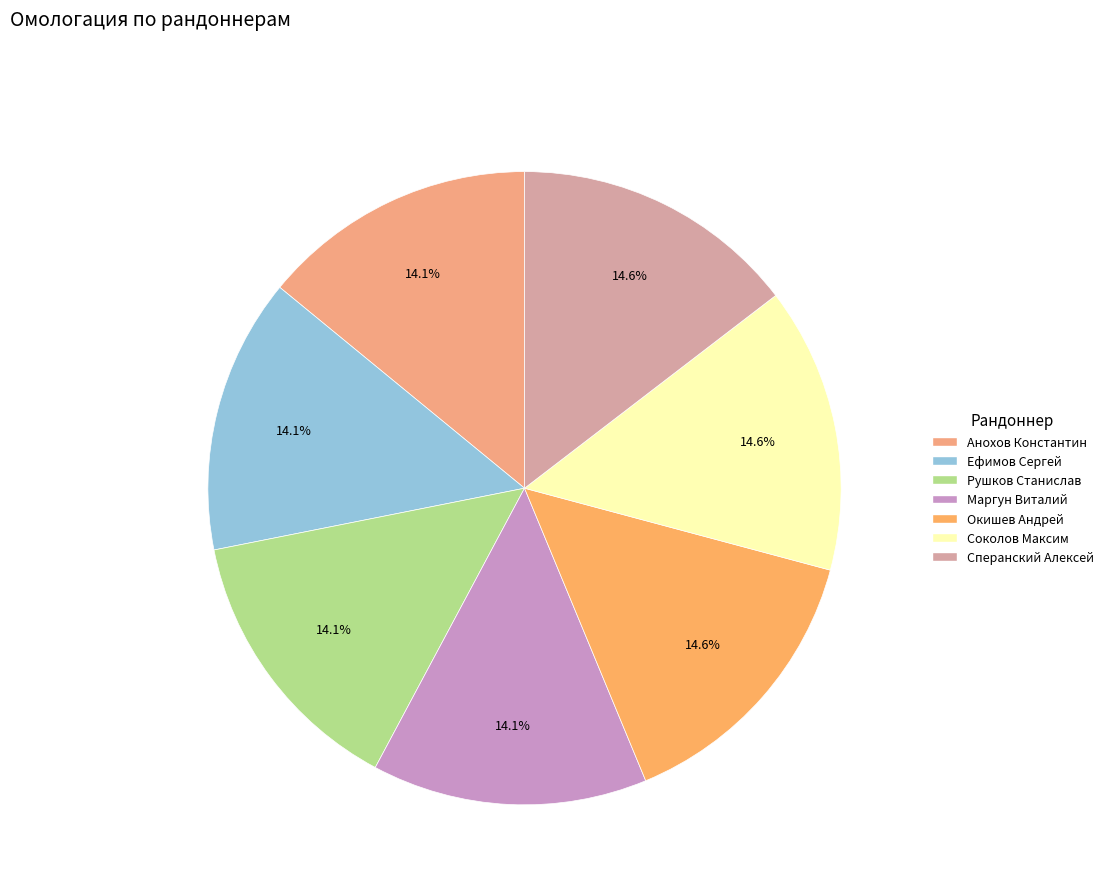

Which slice is the largest?

Сперанский Алексей